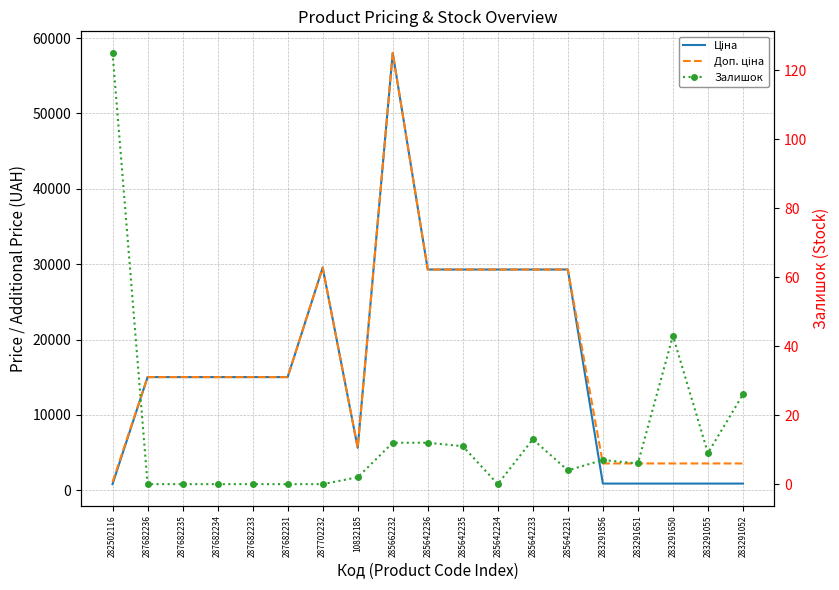

At how many categories does at least one series exceed 12222?

12